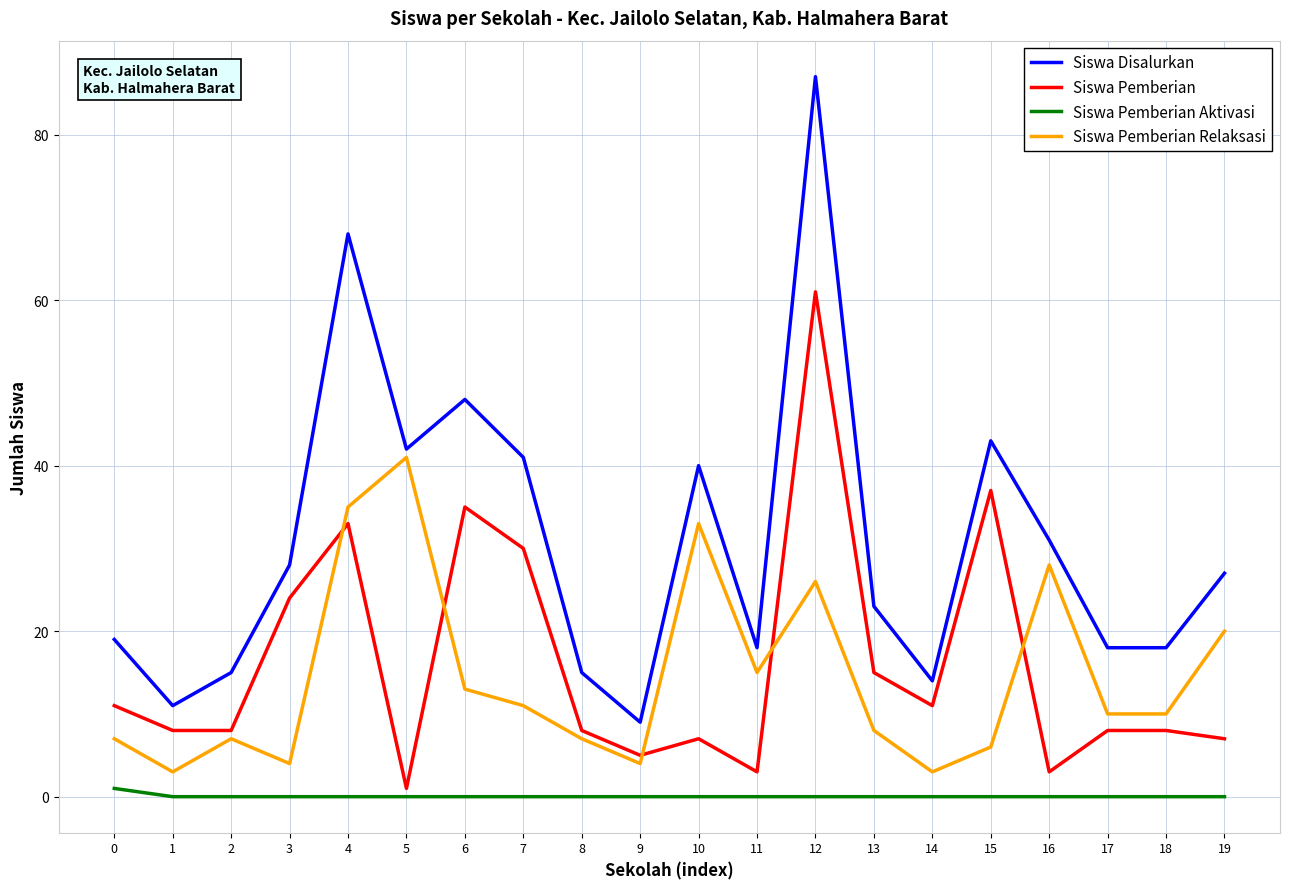

Where is Siswa Pemberian Relaksasi nearest to the value 22?

19